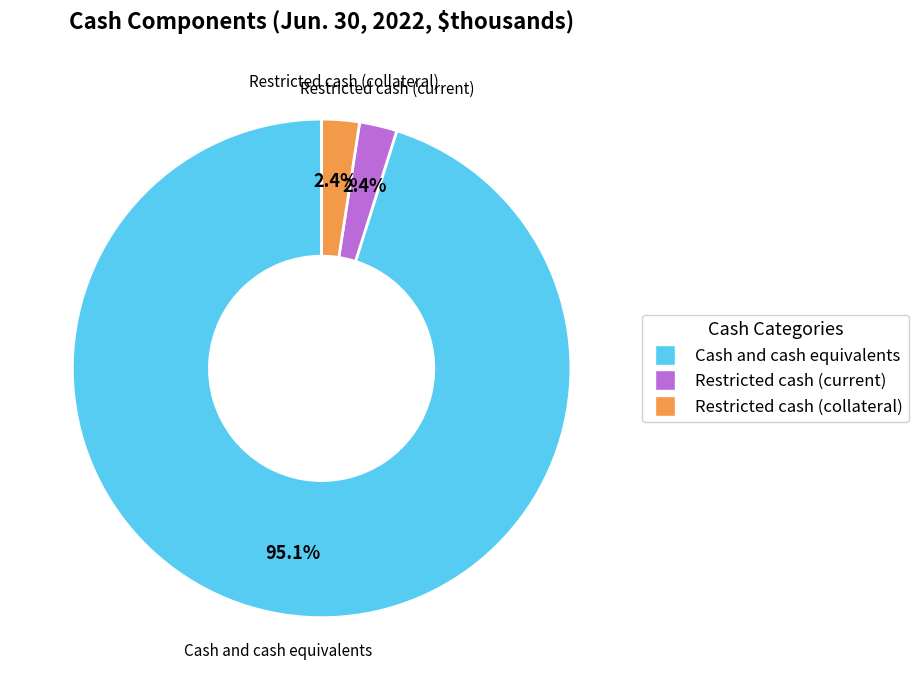

Which has a higher value, Restricted cash (current) or Cash and cash equivalents?

Cash and cash equivalents